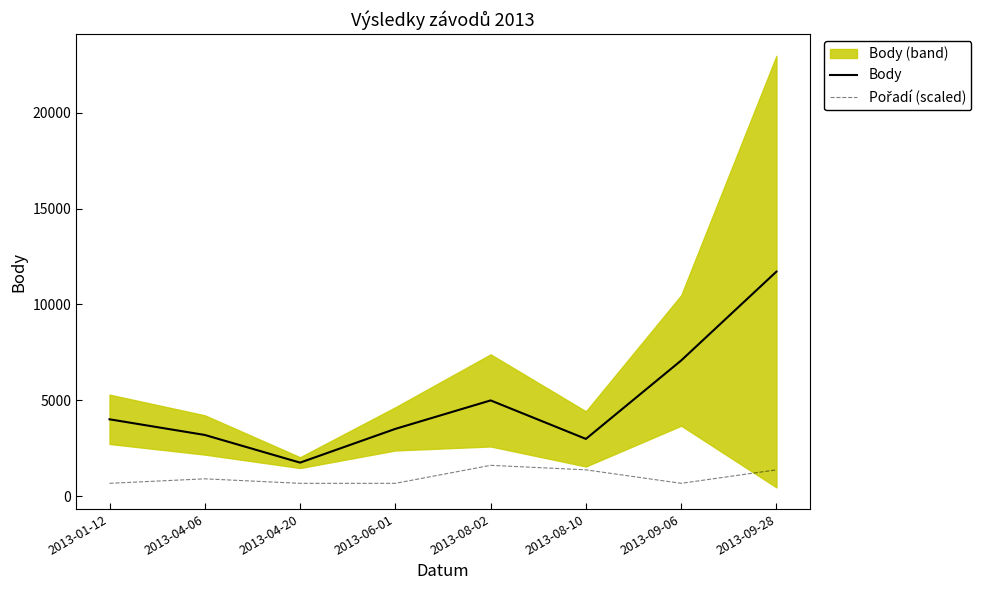

What position from the left is 2013-06-01?

4